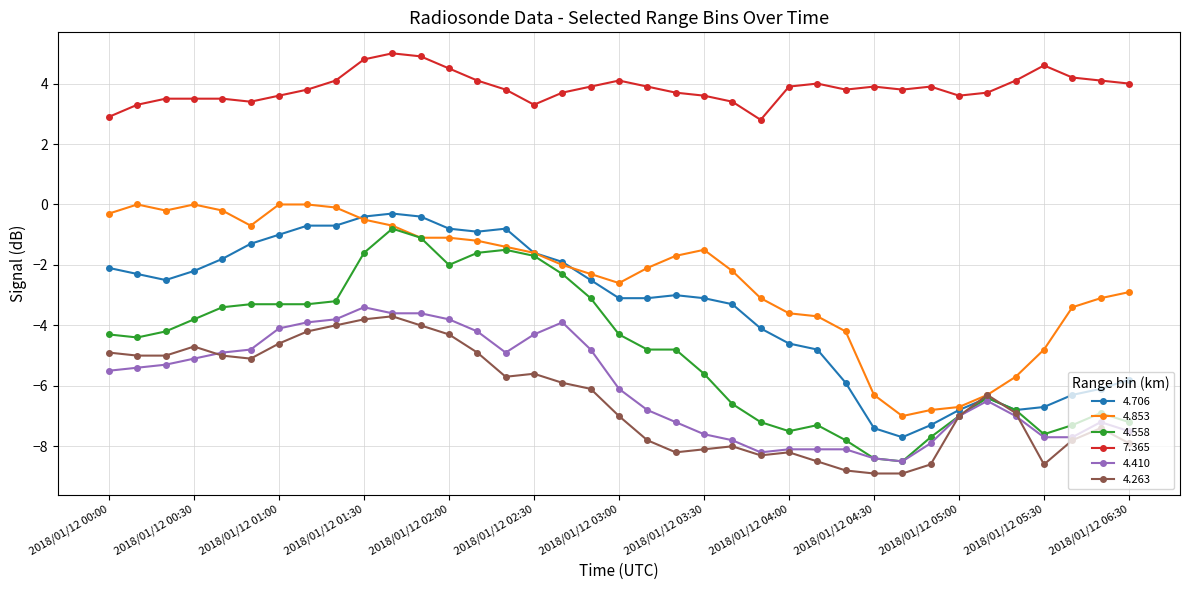

What is the difference between the maximum and minimum values in the 4.558 series?

7.7